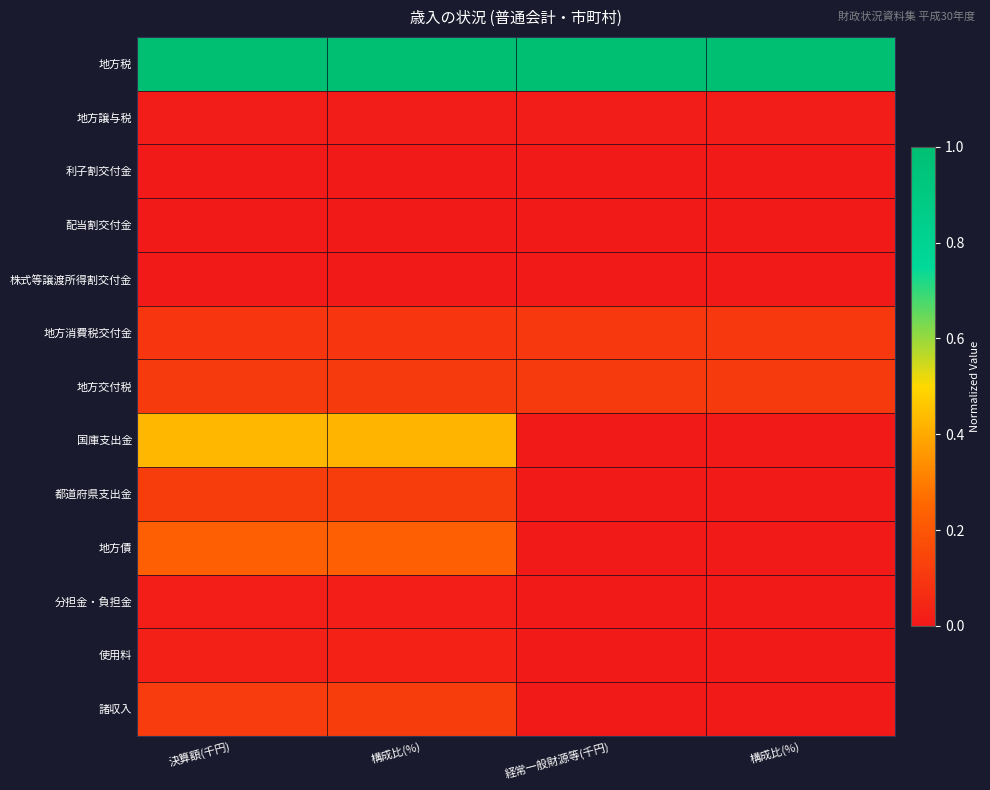

Reading left to right, extract all data points from this chart.

地方税: 決算額(千円)=1.0	構成比(%)=1.0	経常一般財源等(千円)=1.0	構成比(%)=1.0
地方譲与税: 決算額(千円)=0.0	構成比(%)=0.0	経常一般財源等(千円)=0.0	構成比(%)=0.0
利子割交付金: 決算額(千円)=0.0	構成比(%)=0.0	経常一般財源等(千円)=0.0	構成比(%)=0.0
配当割交付金: 決算額(千円)=0.0	構成比(%)=0.0	経常一般財源等(千円)=0.0	構成比(%)=0.0
株式等譲渡所得割交付金: 決算額(千円)=0.0	構成比(%)=0.0	経常一般財源等(千円)=0.0	構成比(%)=0.0
地方消費税交付金: 決算額(千円)=0.1	構成比(%)=0.1	経常一般財源等(千円)=0.1	構成比(%)=0.1
地方交付税: 決算額(千円)=0.1	構成比(%)=0.1	経常一般財源等(千円)=0.1	構成比(%)=0.1
国庫支出金: 決算額(千円)=0.4	構成比(%)=0.4	経常一般財源等(千円)=0.0	構成比(%)=0.0
都道府県支出金: 決算額(千円)=0.1	構成比(%)=0.1	経常一般財源等(千円)=0.0	構成比(%)=0.0
地方債: 決算額(千円)=0.2	構成比(%)=0.2	経常一般財源等(千円)=0.0	構成比(%)=0.0
分担金・負担金: 決算額(千円)=0.0	構成比(%)=0.0	経常一般財源等(千円)=0.0	構成比(%)=0.0
使用料: 決算額(千円)=0.0	構成比(%)=0.0	経常一般財源等(千円)=0.0	構成比(%)=0.0
諸収入: 決算額(千円)=0.1	構成比(%)=0.1	経常一般財源等(千円)=0.0	構成比(%)=0.0